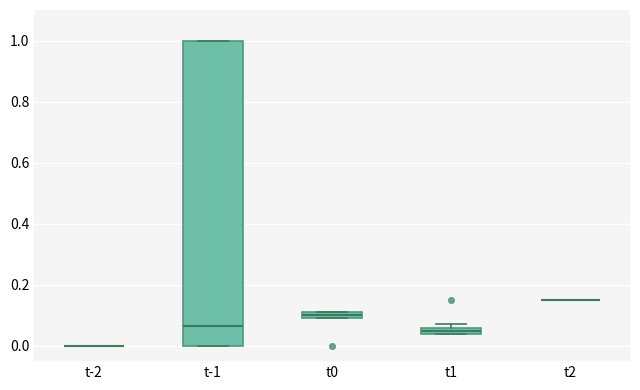

Comparing the boxes themselves (not the whiskers), which one is the tallest?

t-1